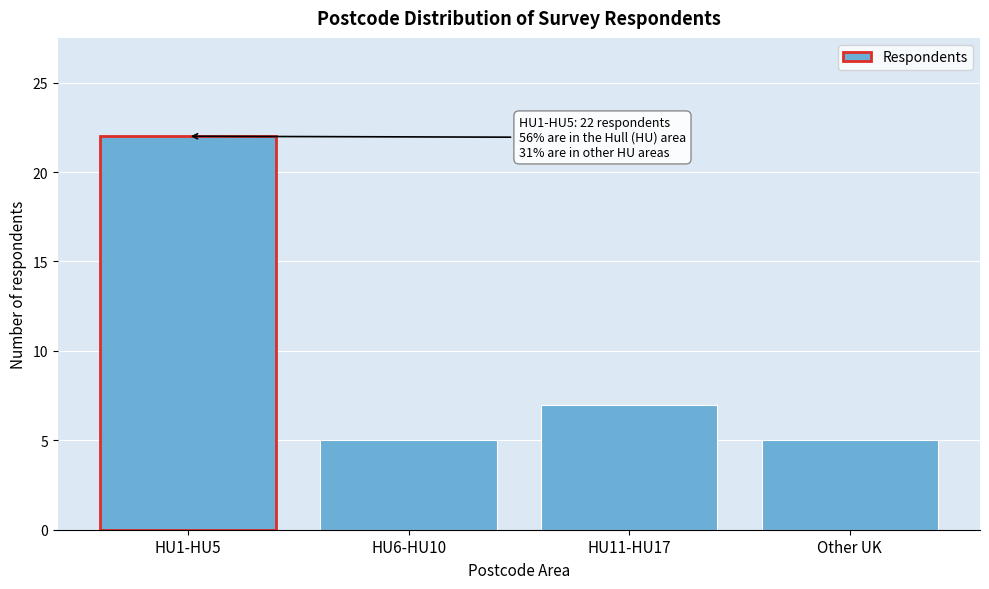

Reading right to left, what are all the values shown in this chart?

Other UK=5	HU11-HU17=7	HU6-HU10=5	HU1-HU5=22